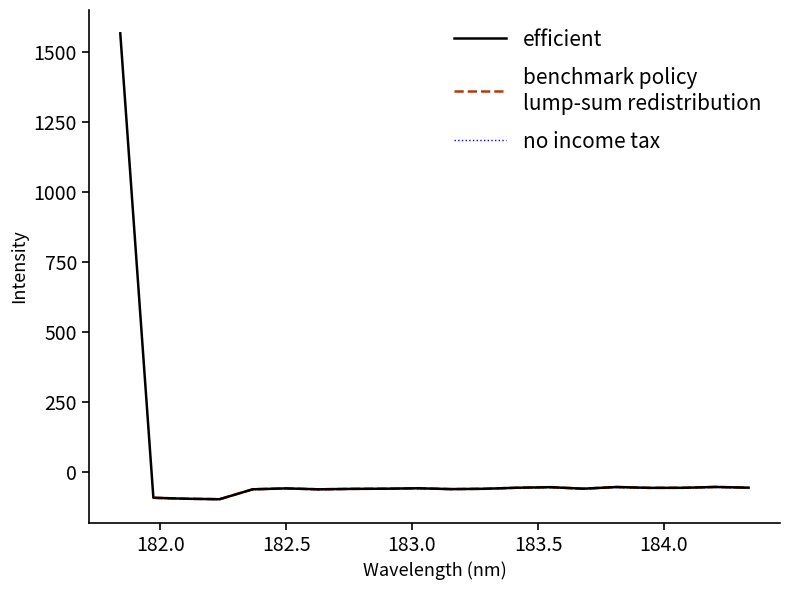

How many points are higher than both their immediate neighbors (excluding endpoints)?

5